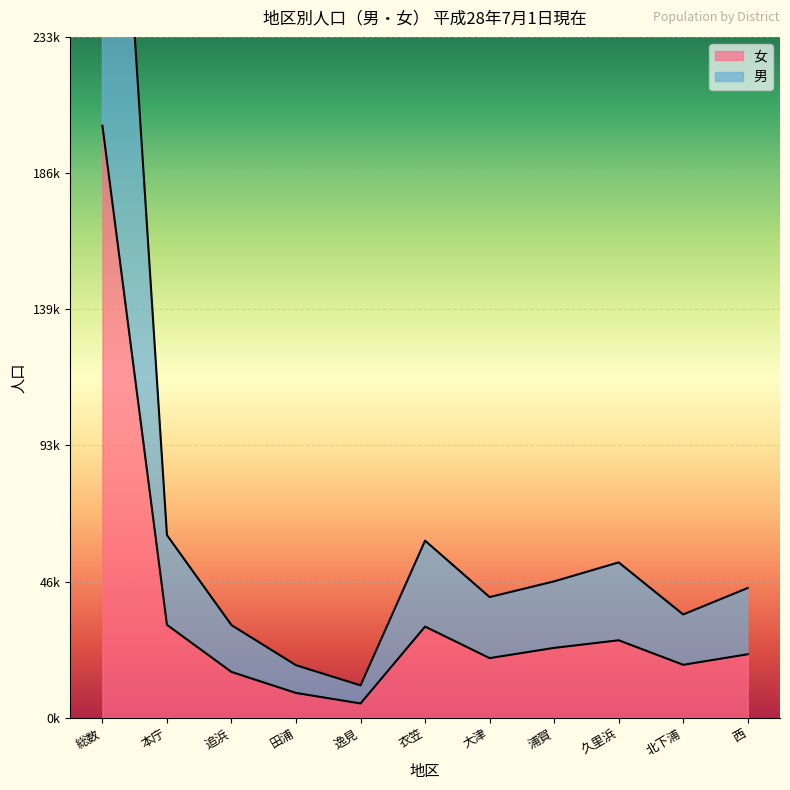

At how many categories does at least one series exceed 211945?

1